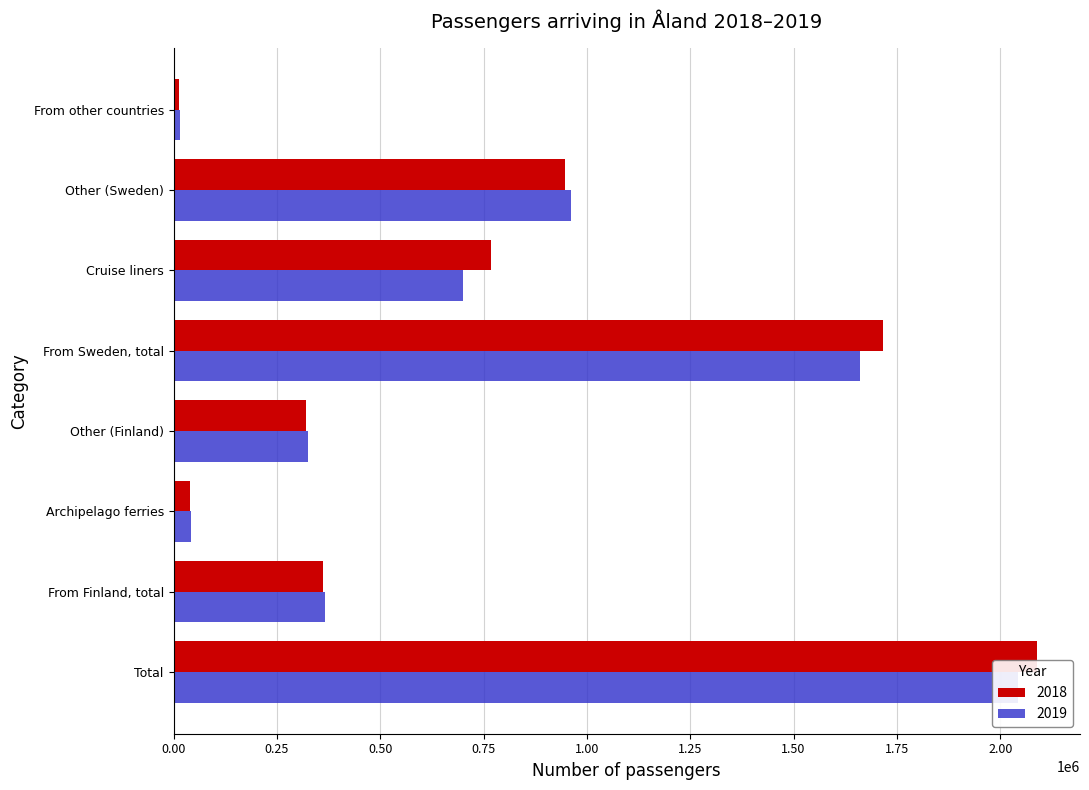

What is the total value across all series at From other countries?

28774.0